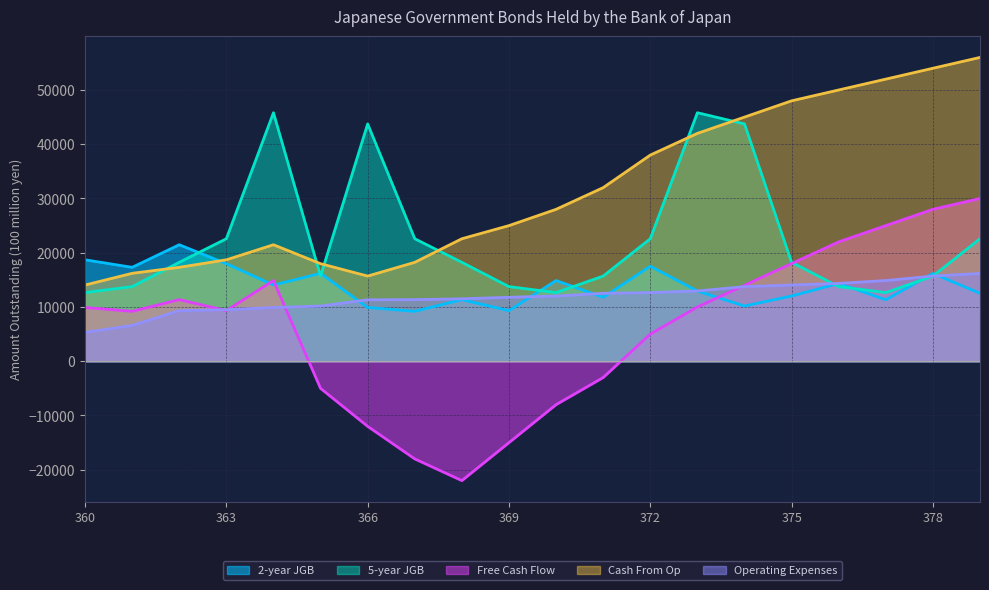

At which category is the sum across all series the highest?

379